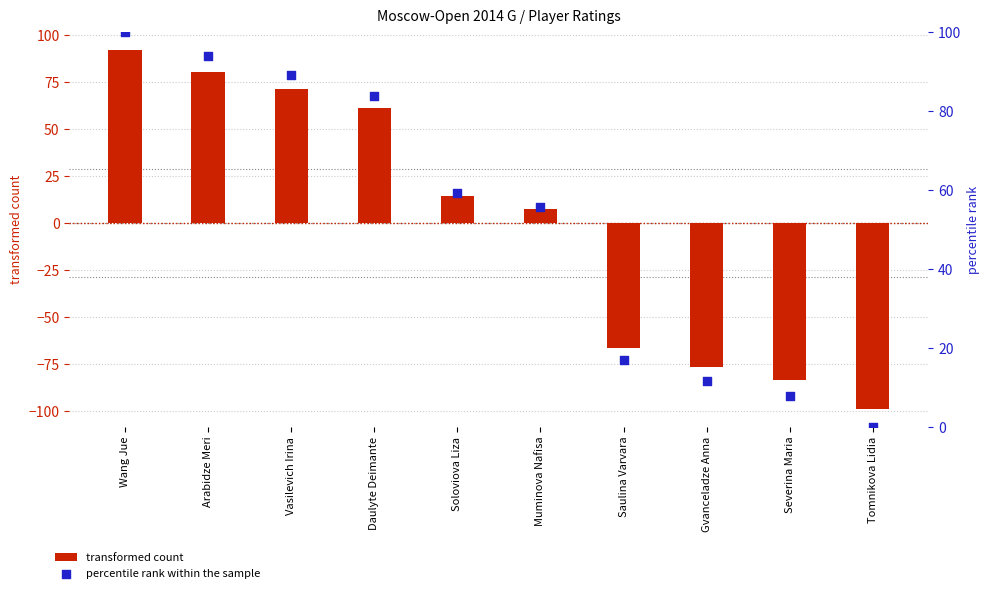

Which series has the largest Y range (max minus min)?

transformed count